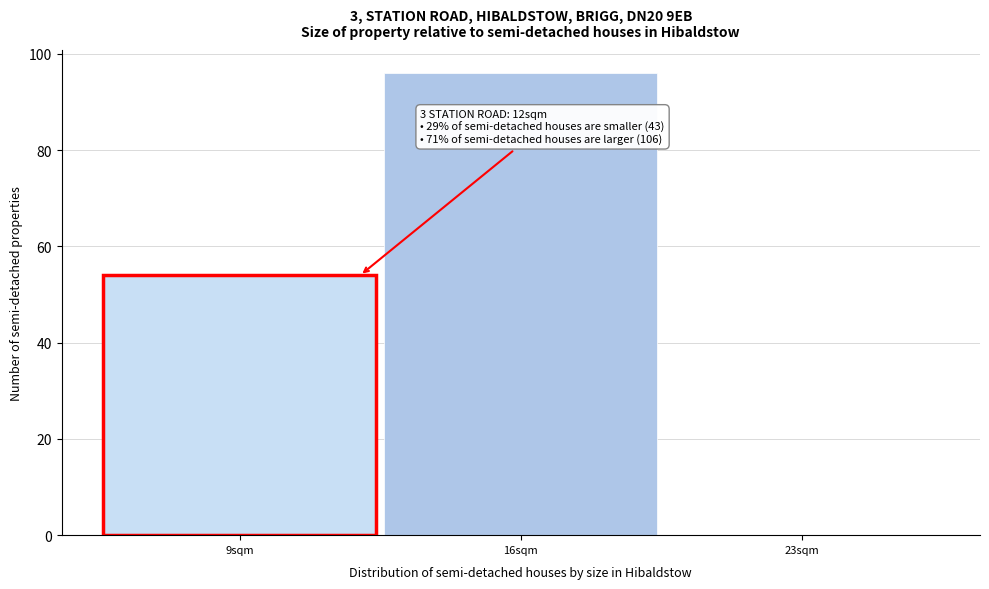

Over which range of the x-axis is the bar tallest?

12.5 to 19.5